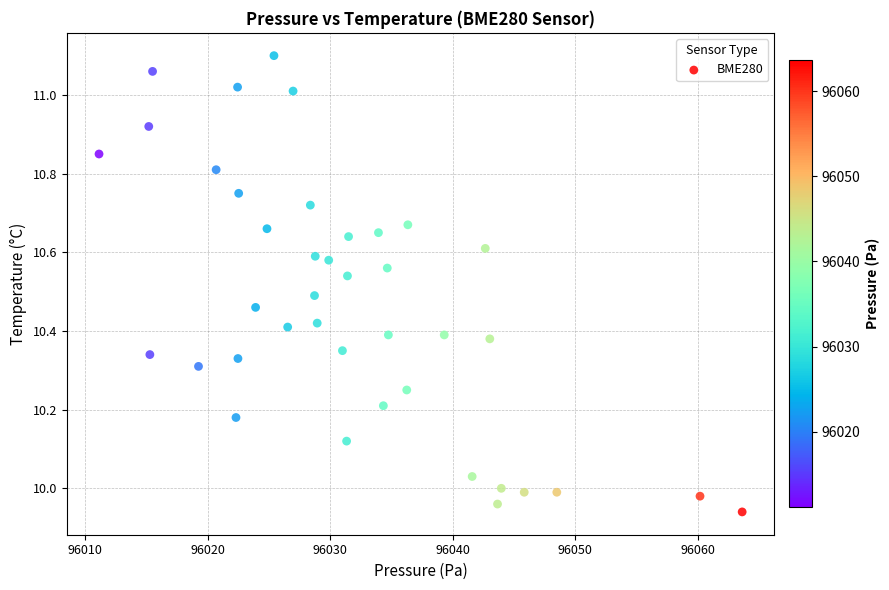

What is the range of Y values (max minus min)?

1.2